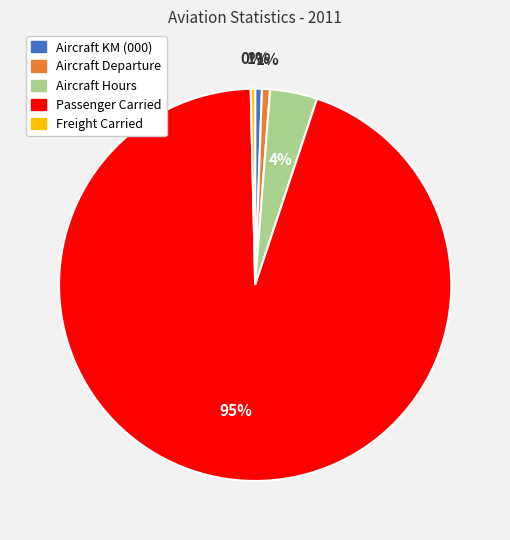

What is the ratio of the value at Aircraft KM (000) to the value at Freight Carried?

1.5